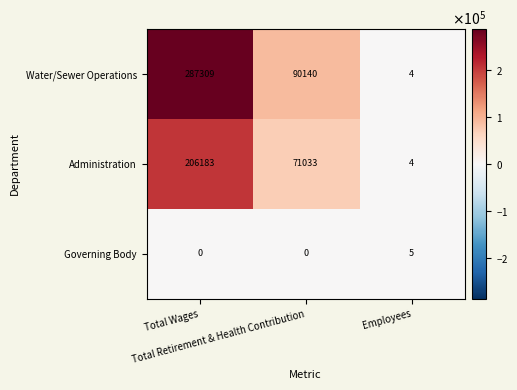

Rank the series by their maximum value, from highest to lowest.

Water/Sewer Operations, Administration, Governing Body